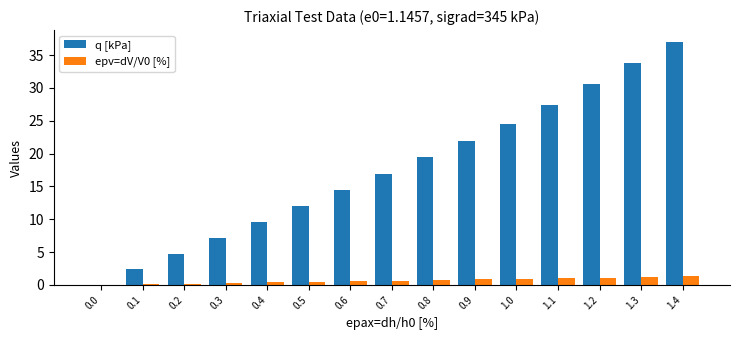

Which series has the largest range (max minus min)?

q [kPa]